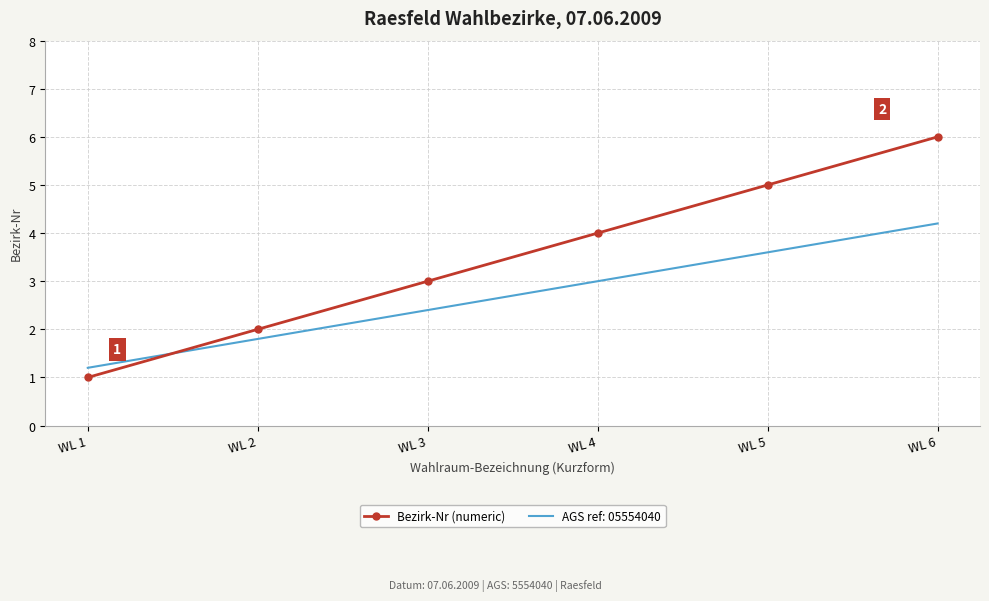

Is the value of Bezirk-Nr (numeric) at WL 4 greater than the value of AGS ref: 05554040 at WL 2?

Yes